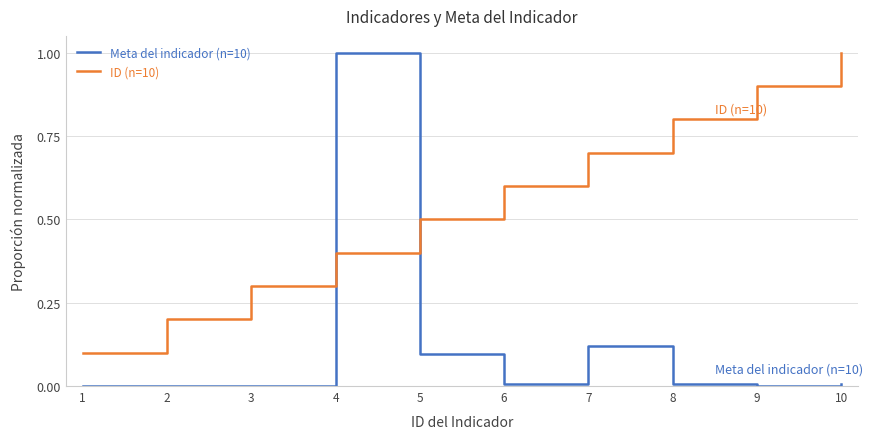

True or false: ID (n=10) and Meta del indicador (n=10) intersect in this chart.

True